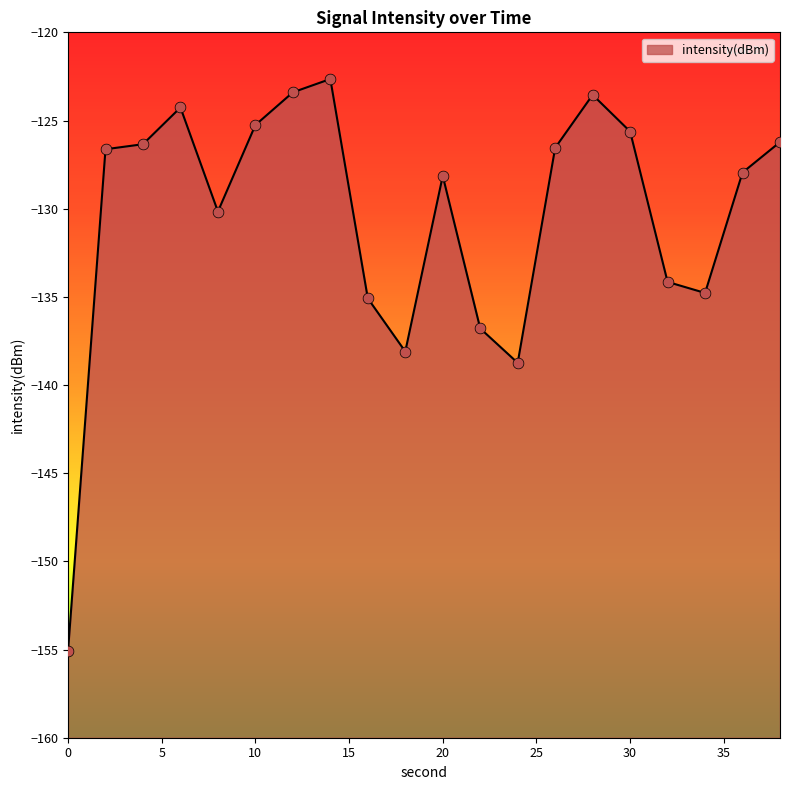

Which has a higher value, 28 or 16?

28